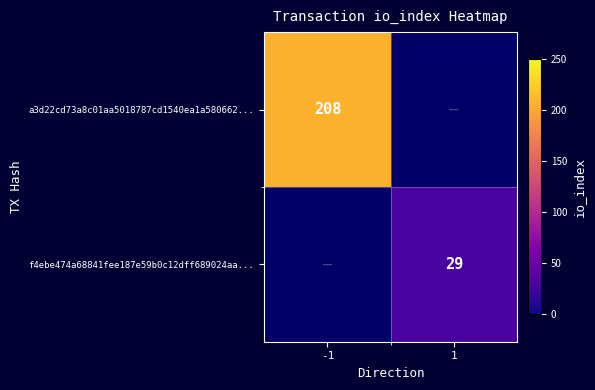

True or false: a3d22cd73a8c01aa5018787cd1540ea1a580662... has a value of 290 at -1.

False